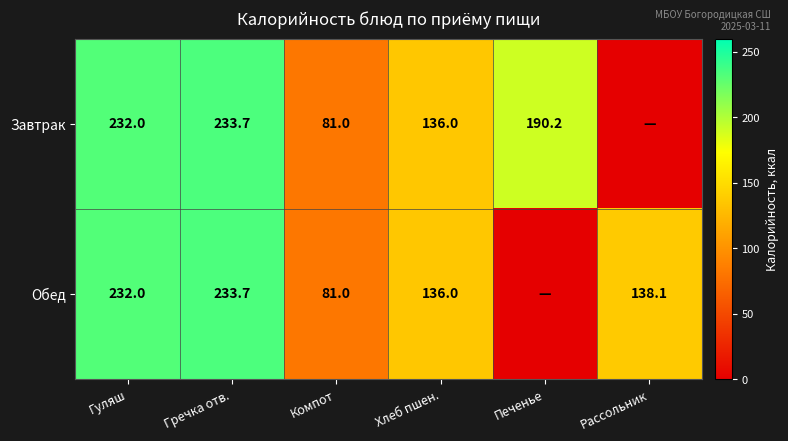

The Обед series shows 349.7 at Гуляш. True or false?

False